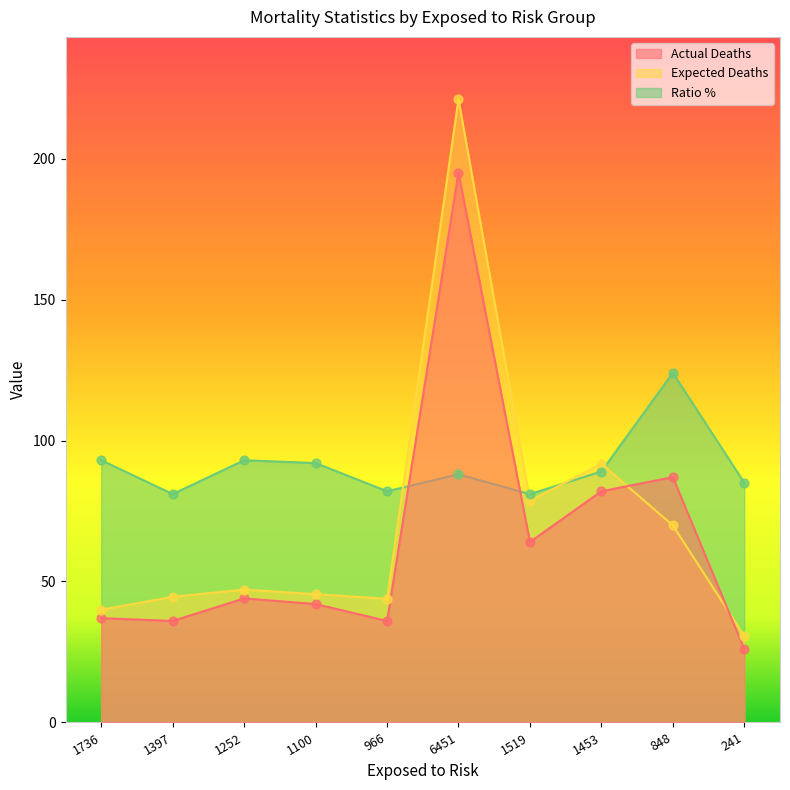

Is the value of Expected Deaths at 966 greater than the value of Actual Deaths at 966?

Yes